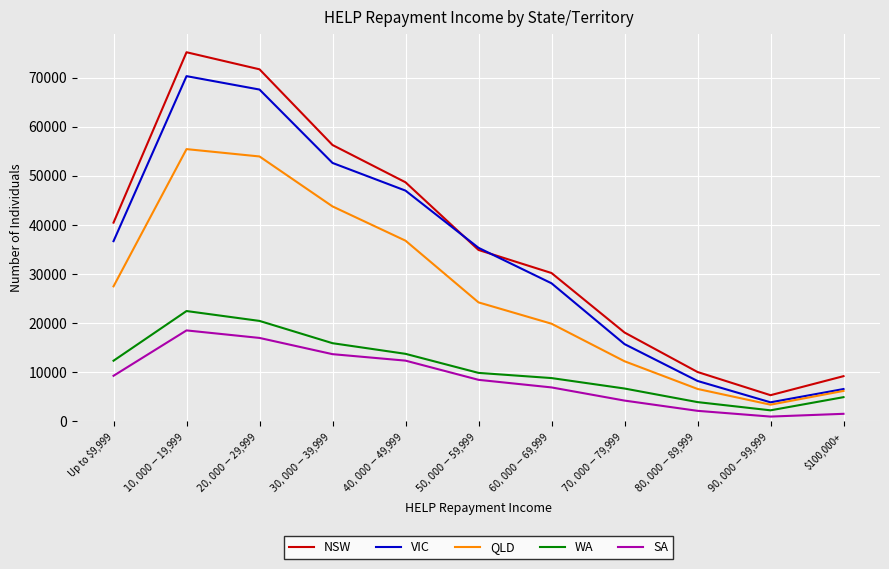

How many distinct data groups are displayed?

5